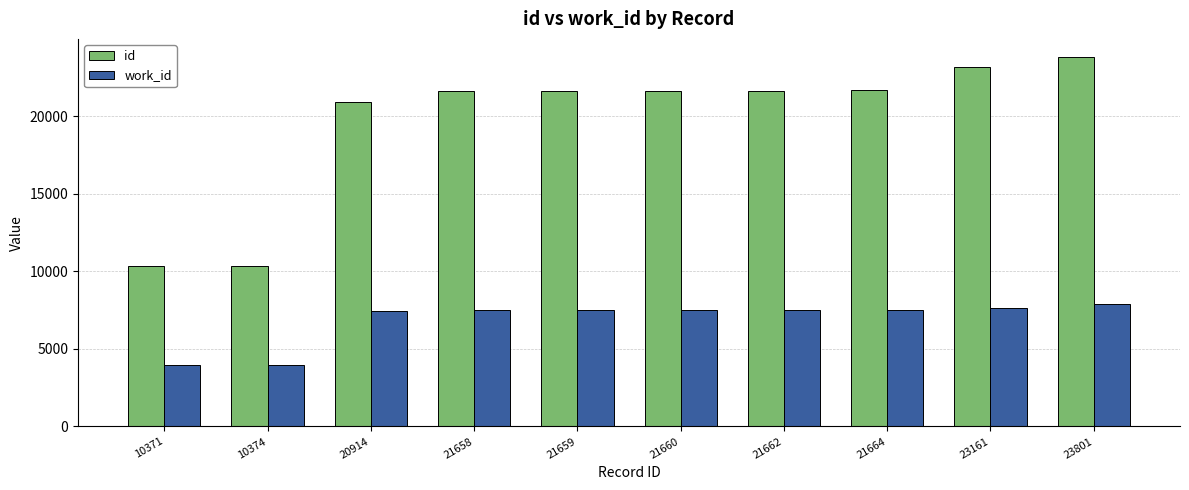

Read the work_id value at 10374, to the nearest 50.

4000